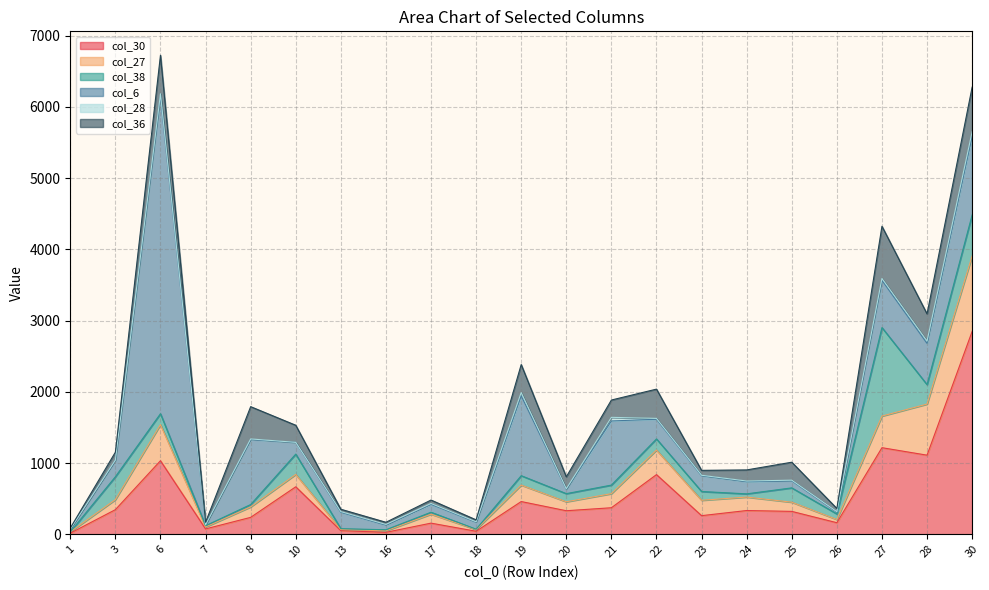

The value of col_27 at 3 is 141. True or false?

True